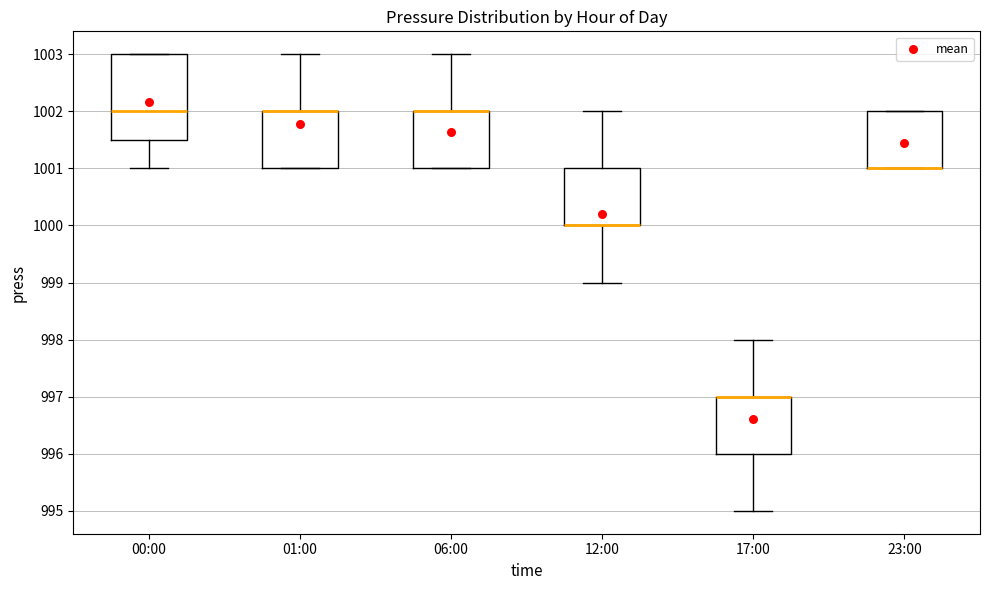

Which box is the tallest, from its lower edge to its upper edge?

00:00